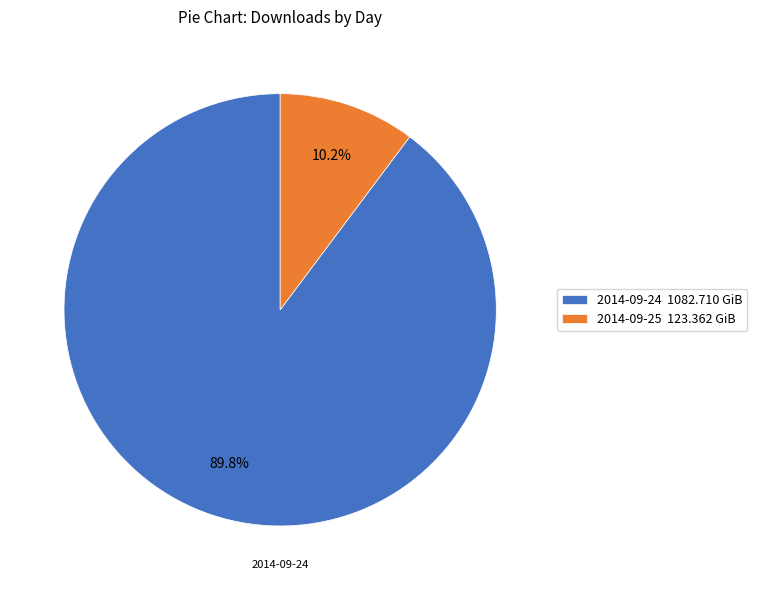

To the nearest percent, what portion does 2014-09-24 represent?

90%